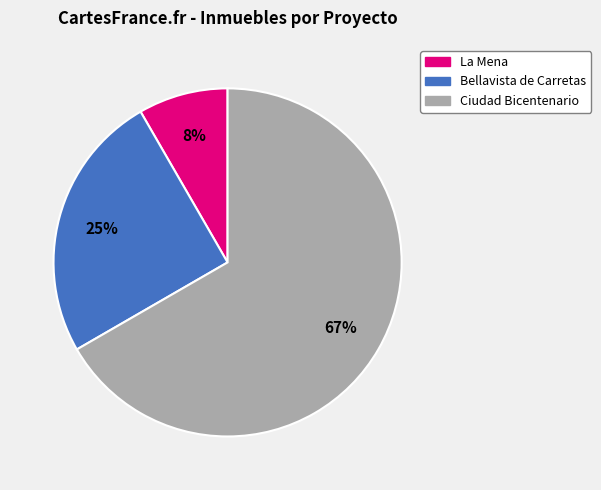

Is it true that Bellavista de Carretas is 20% of the pie?

False